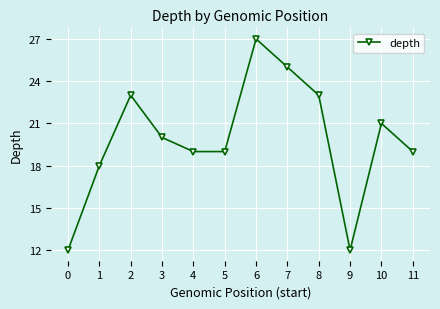

How many interior local peaks (higher than both neighbors) does the data have?

3